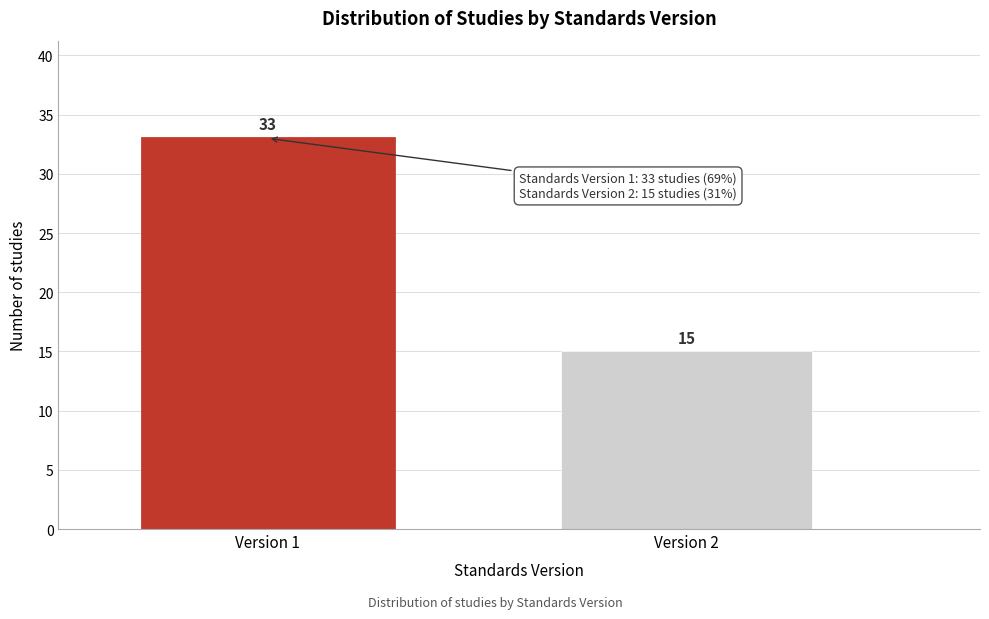

Reading left to right, extract all data points from this chart.

Version 1=33	Version 2=15